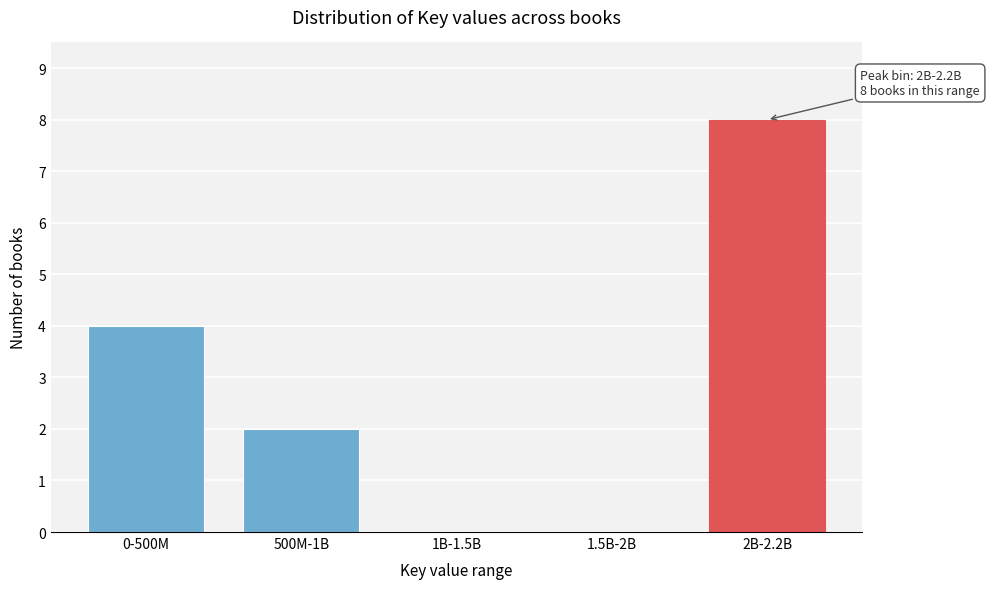

Reading left to right, list all the values displayed in this chart.

0-500M=4	500M-1B=2	1B-1.5B=0	1.5B-2B=0	2B-2.2B=8